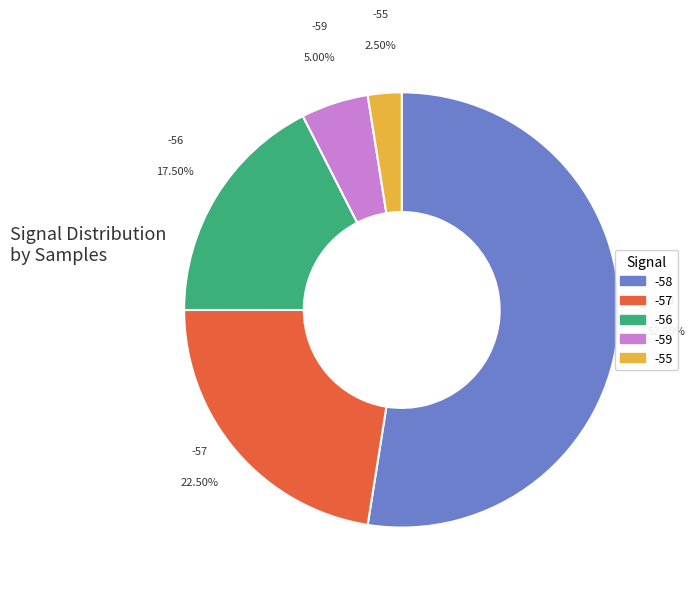

Does any single category account for the majority?

Yes